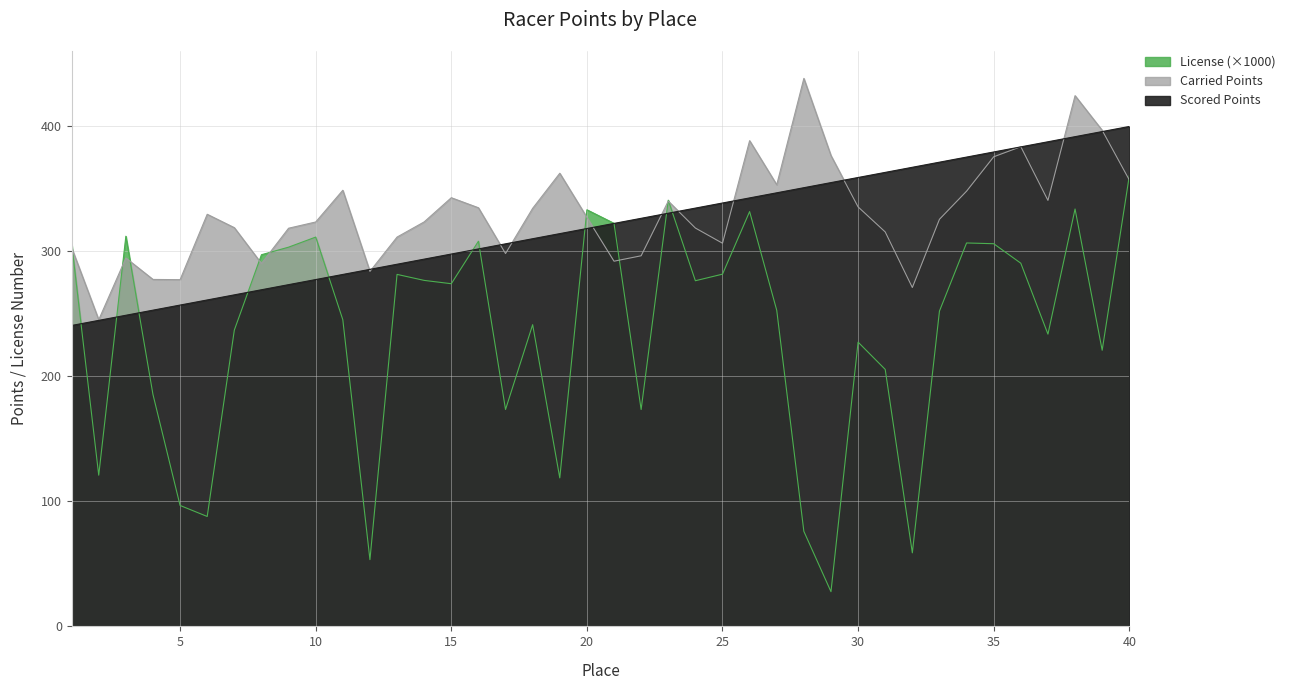

Where is Scored Points nearest to the value 320?

20